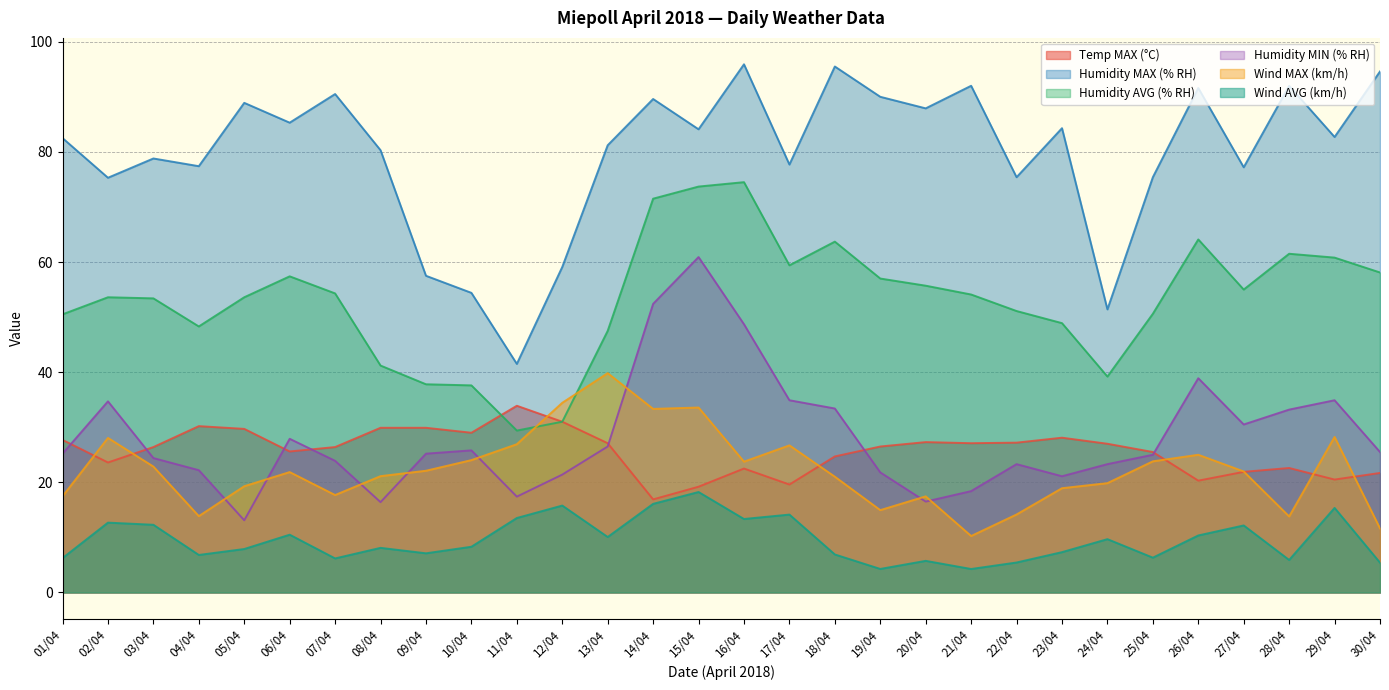

How many data points in Temp MAX (°C) are above 26?

17